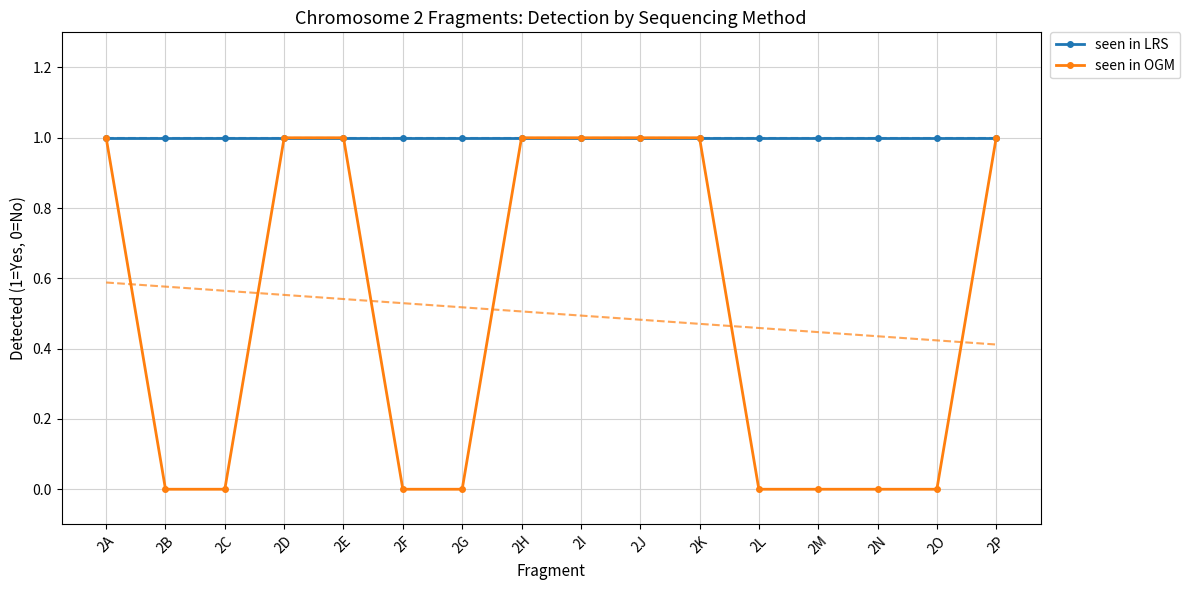

How many data points does each series have?

16